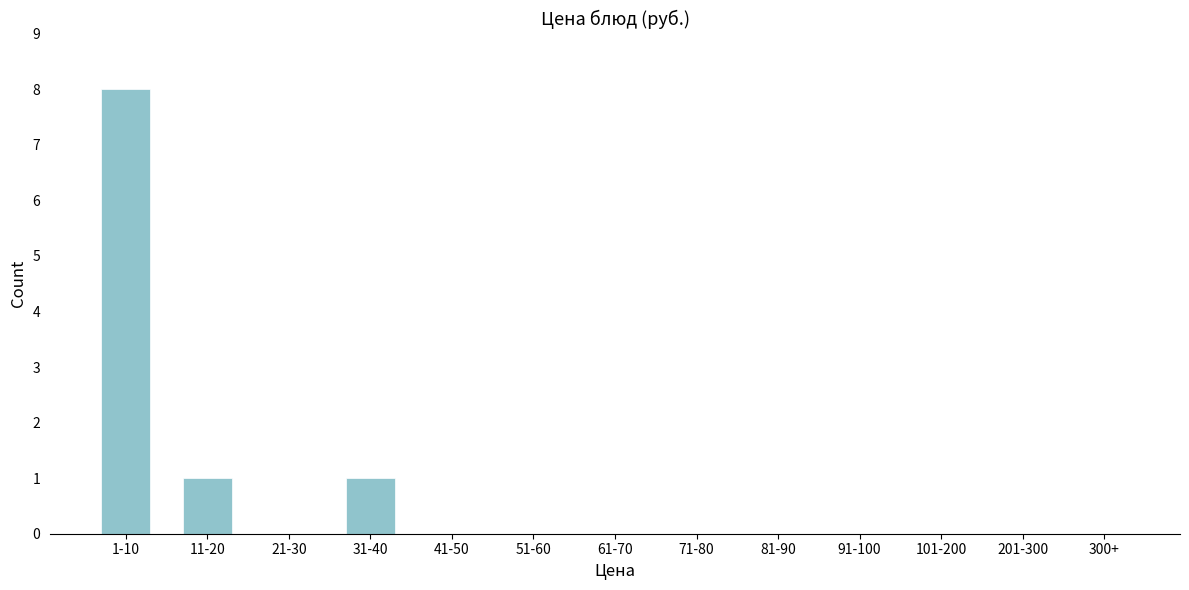

Reading left to right, what are all the values shown in this chart?

1-10=8	11-20=1	21-30=0	31-40=1	41-50=0	51-60=0	61-70=0	71-80=0	81-90=0	91-100=0	101-200=0	201-300=0	300+=0